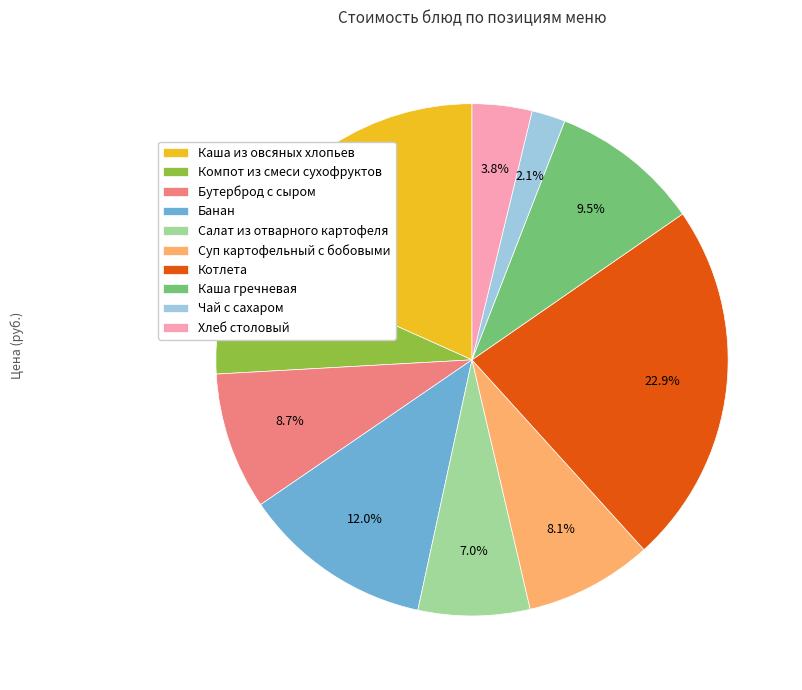

What is the largest slice in the pie chart?

Котлета